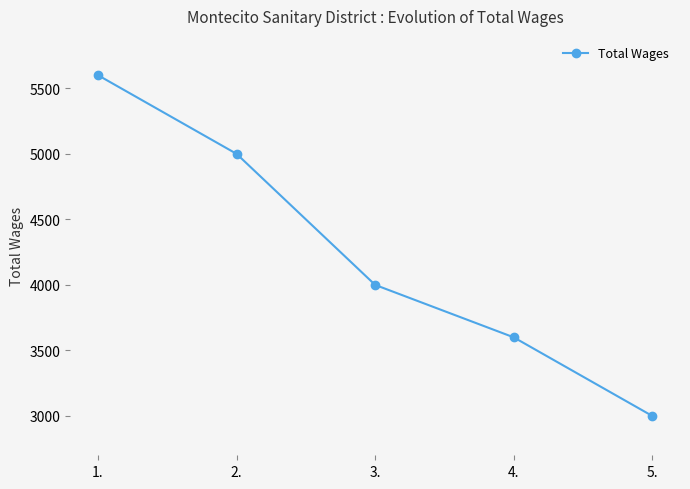

What is the average value?

4240